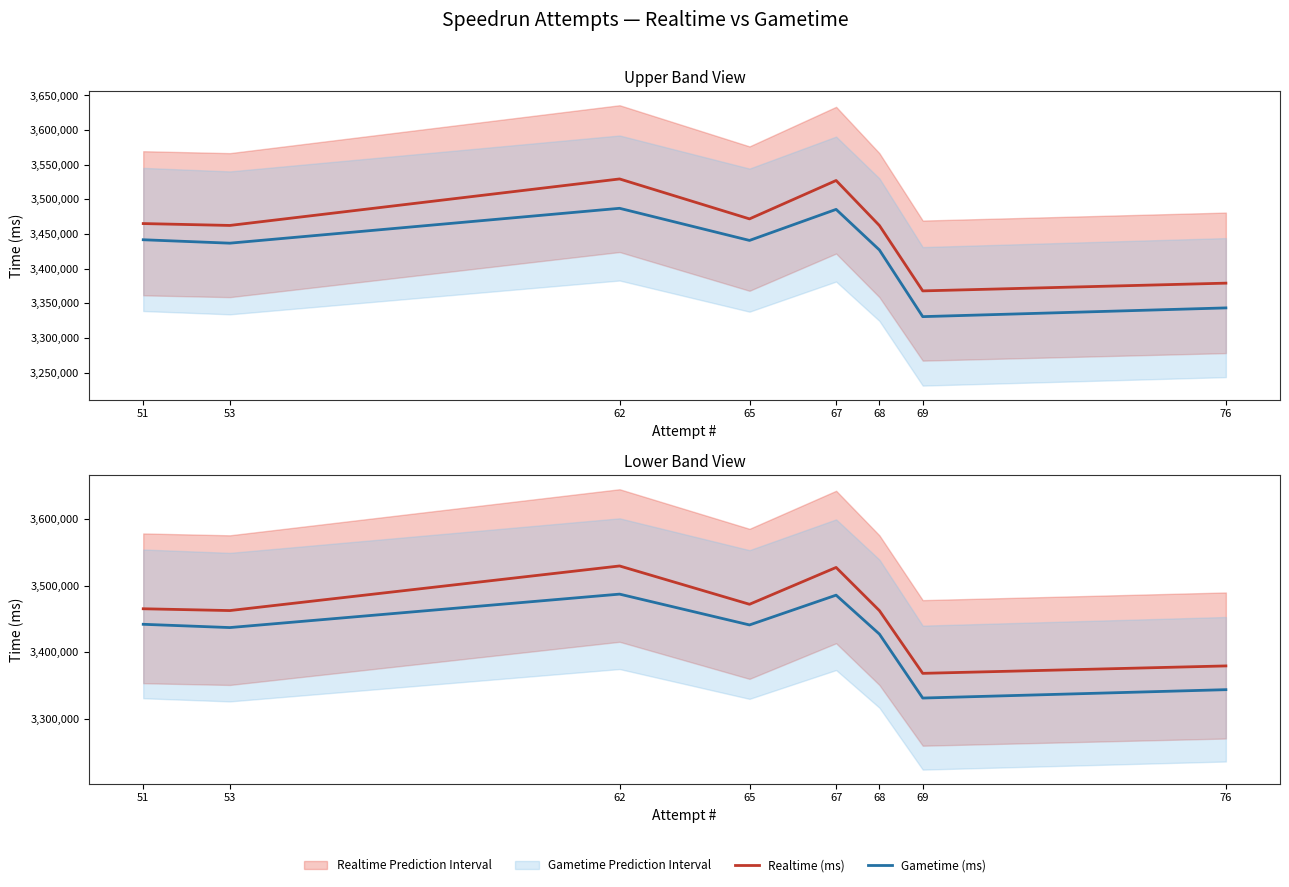

At which label is Gametime (ms) closest to 3408954?

68